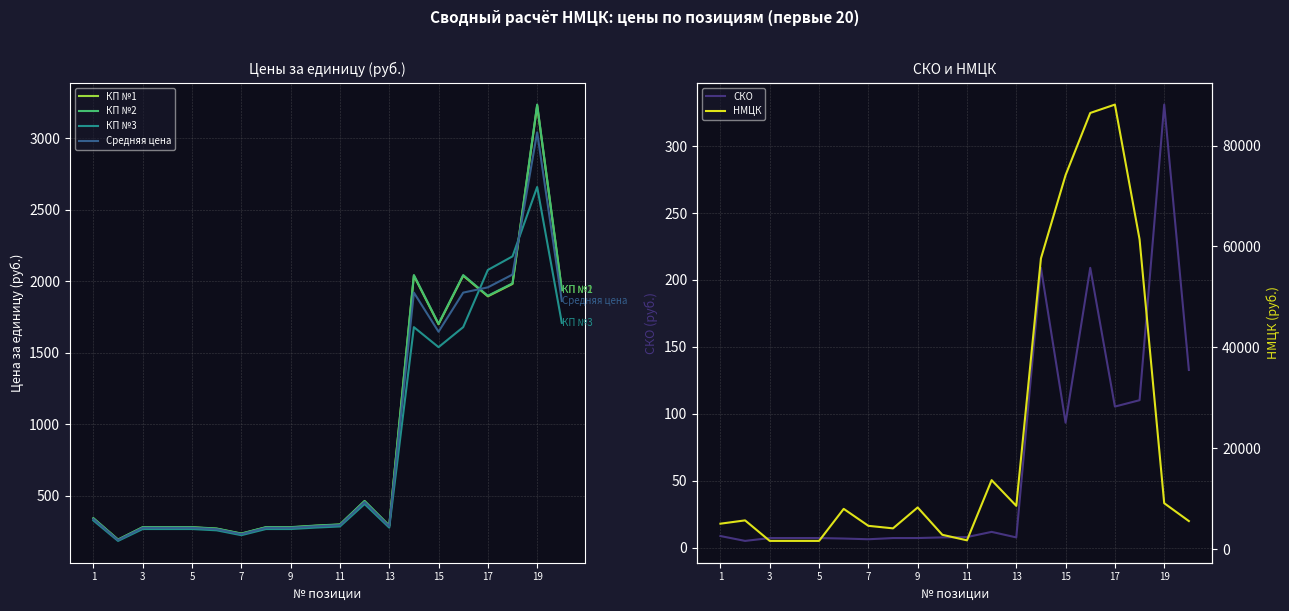

How many distinct data groups are displayed?

6